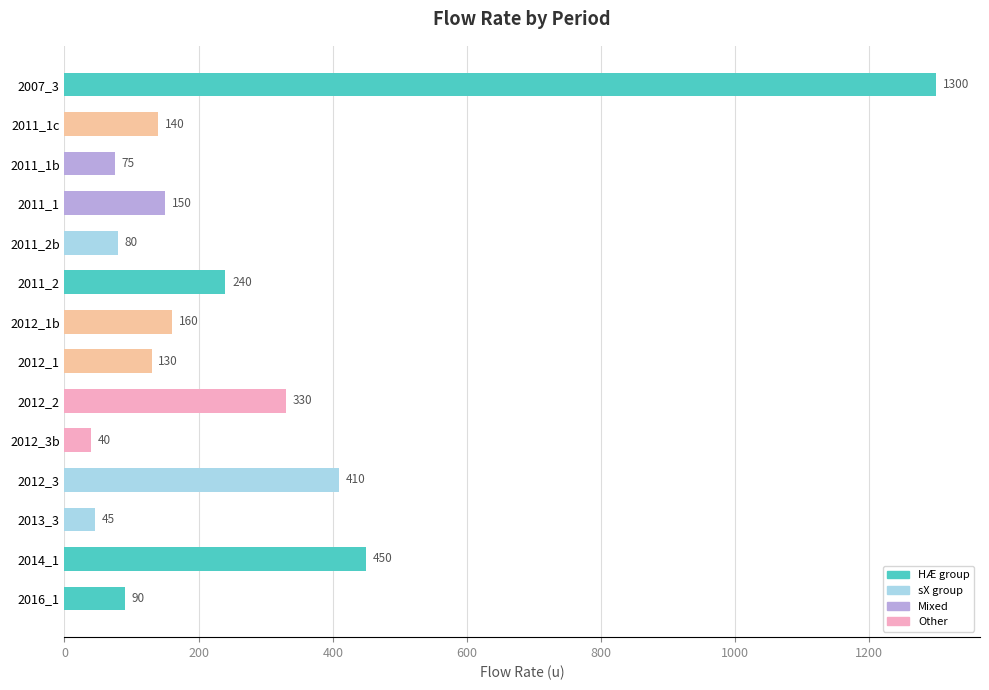

Reading top to bottom, transcribe all the data shown in this chart.

1300	140	75	150	80	240	160	130	330	40	410	45	450	90